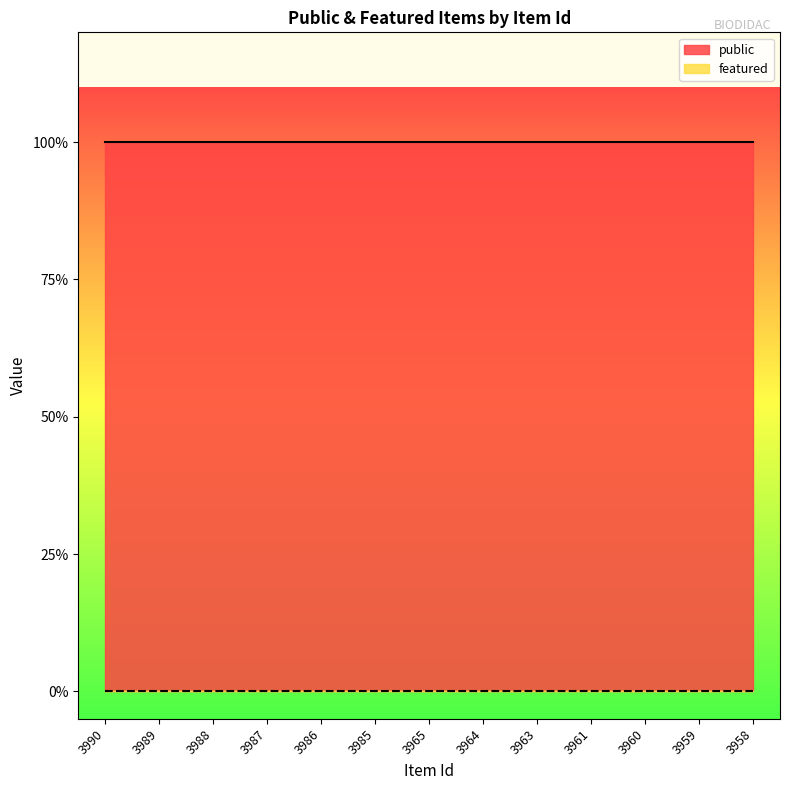

Does the chart have visible grid lines?

No